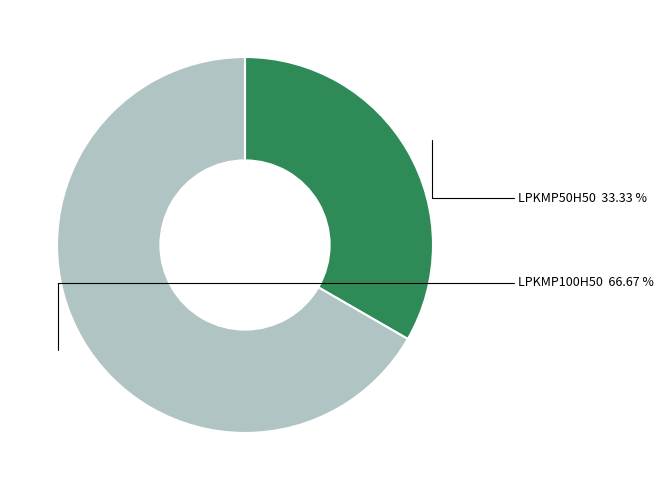

True or false: LPKMP100H50 accounts for 67% of the total.

True